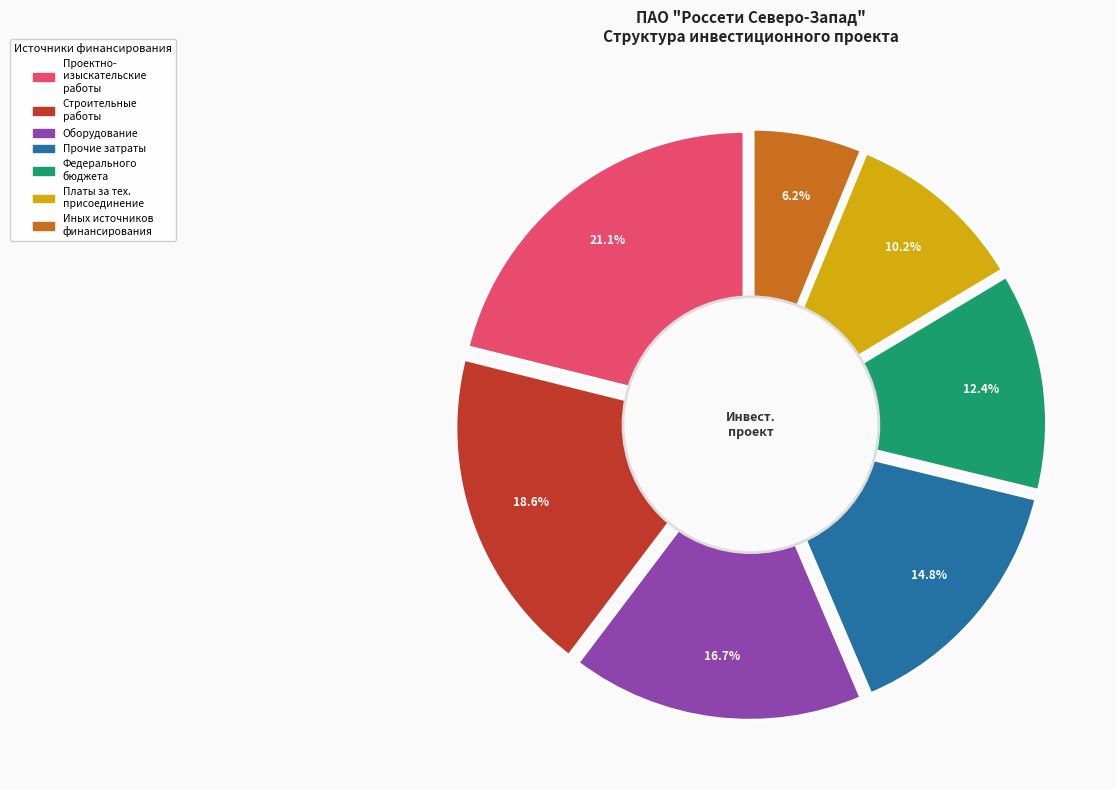

What is the ratio of the value at прочие затраты to the value at оборудование?

0.9